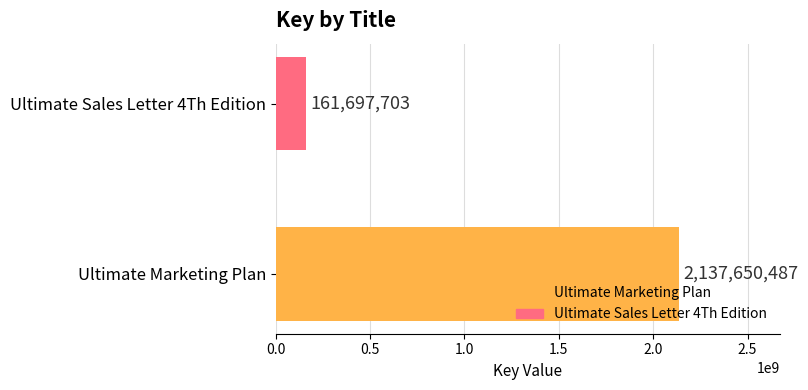

True or false: the data shows 64253444 at Ultimate Sales Letter 4Th Edition.

False